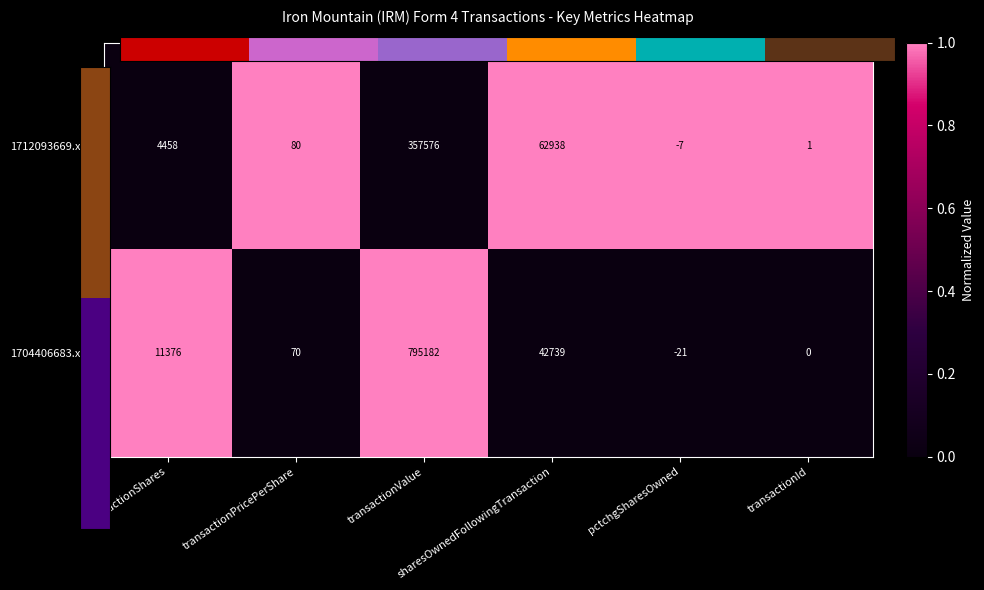

What is the total value across all series at transactionId?

1